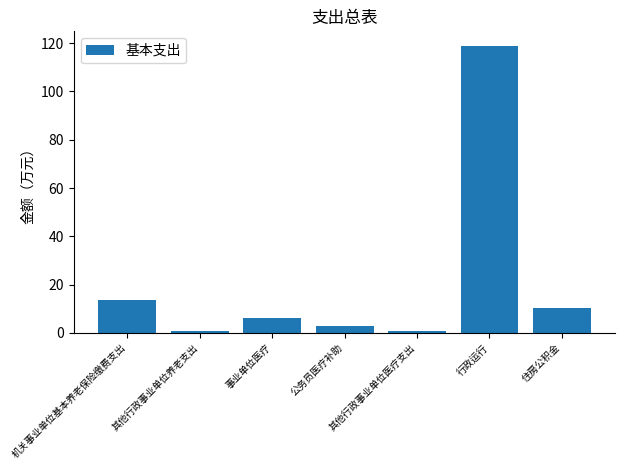

Reading left to right, what are all the values shown in this chart?

13.8	0.8	6.0	2.7	0.8	119.0	10.3